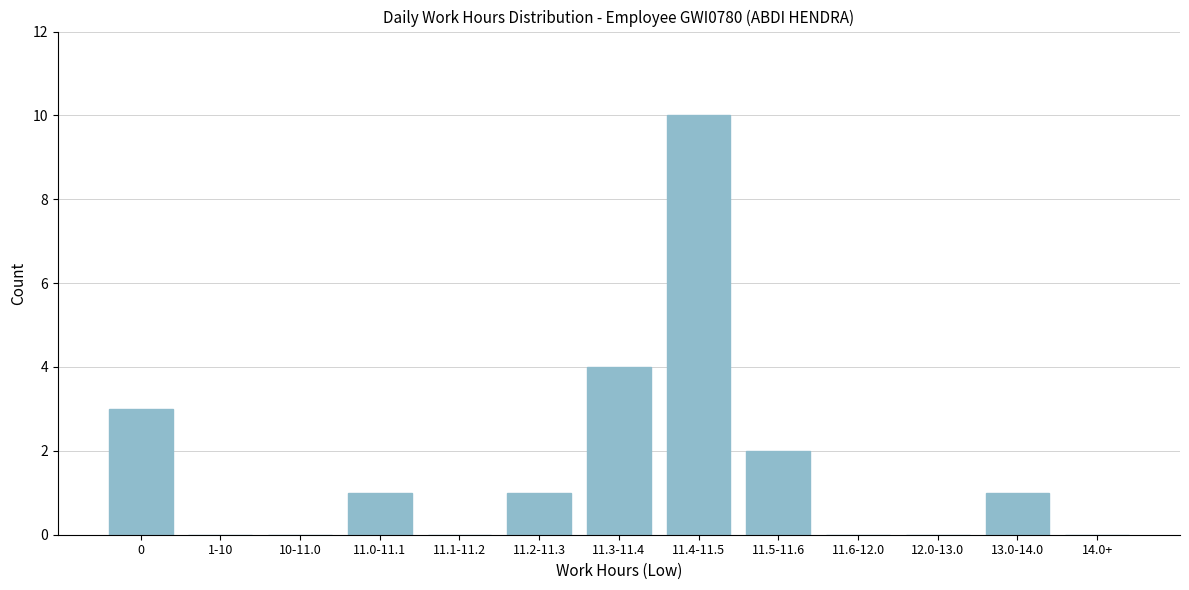

Reading left to right, list all the values displayed in this chart.

0=3	1-10=0	10-11.0=0	11.0-11.1=1	11.1-11.2=0	11.2-11.3=1	11.3-11.4=4	11.4-11.5=10	11.5-11.6=2	11.6-12.0=0	12.0-13.0=0	13.0-14.0=1	14.0+=0